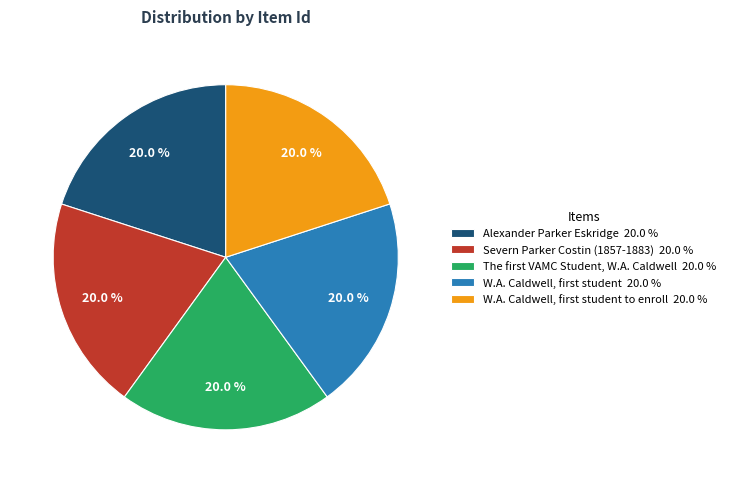

Is there a majority slice in this chart?

No